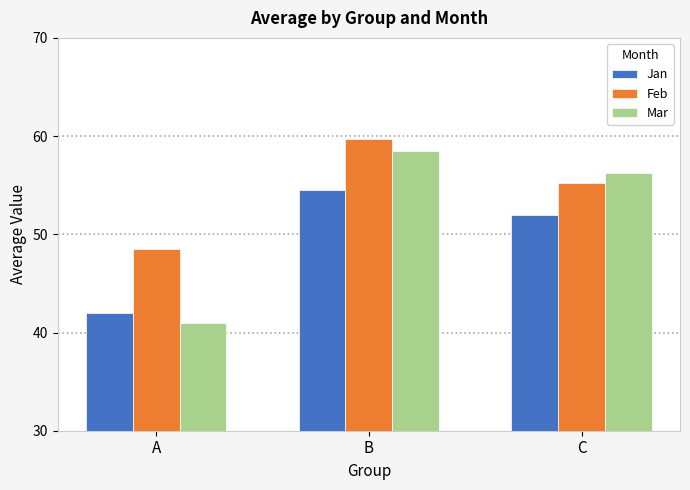

True or false: Feb has a value of 48.5 at A.

True